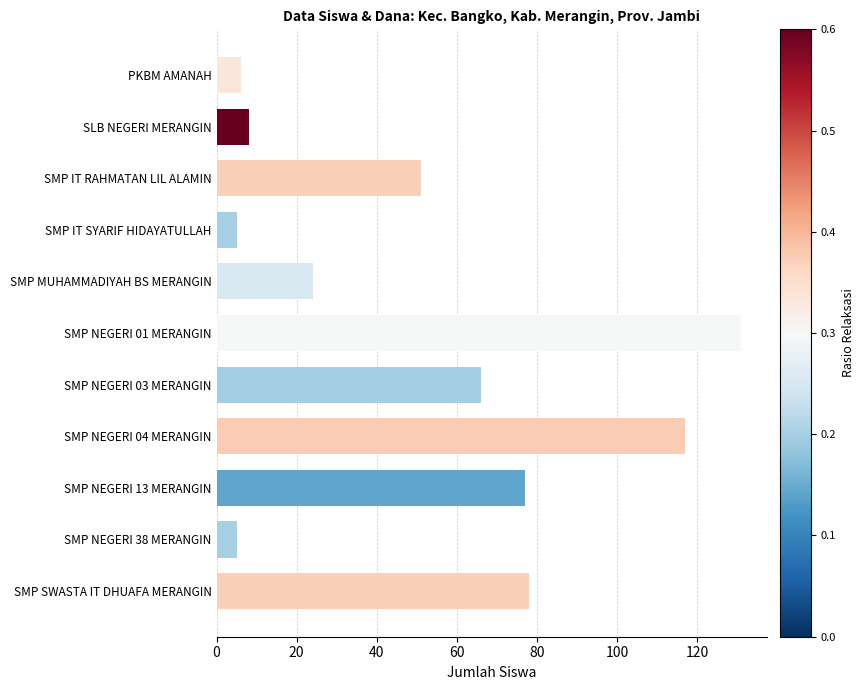

The value at SMP NEGERI 03 MERANGIN is 66. True or false?

True